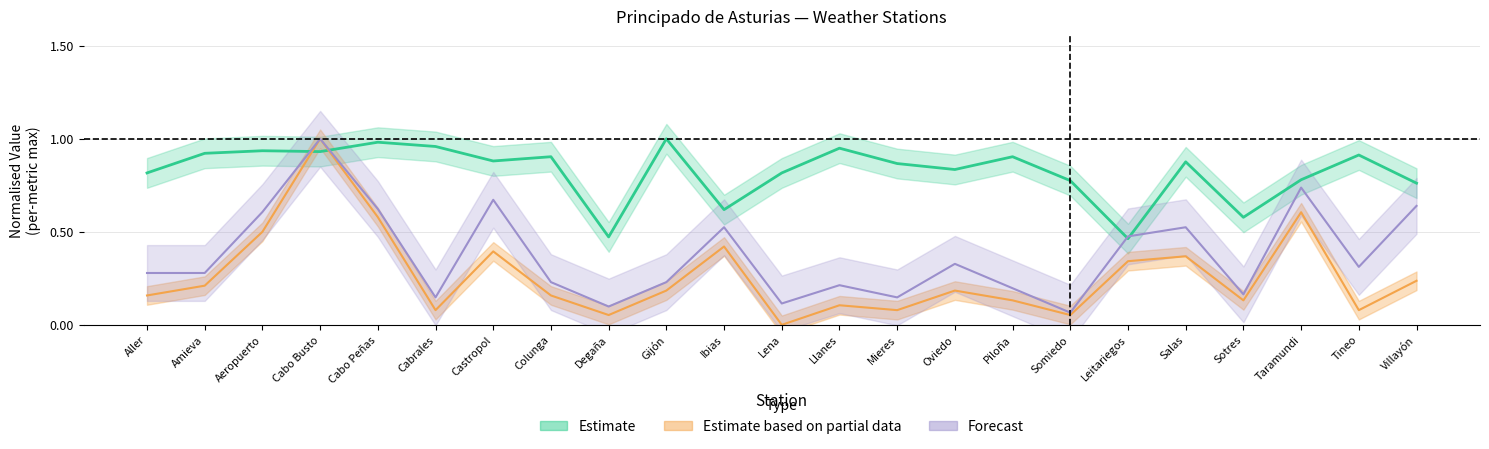

At which category is the sum across all series the highest?

Cabo Busto